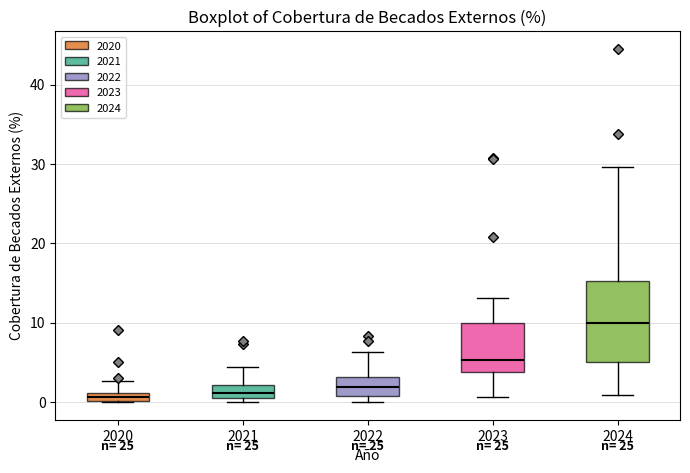

Where is the upper edge of the box at x = 2020 on the y-axis? The values are not printed on the chart, so give them approximately, as read against the axis.

1